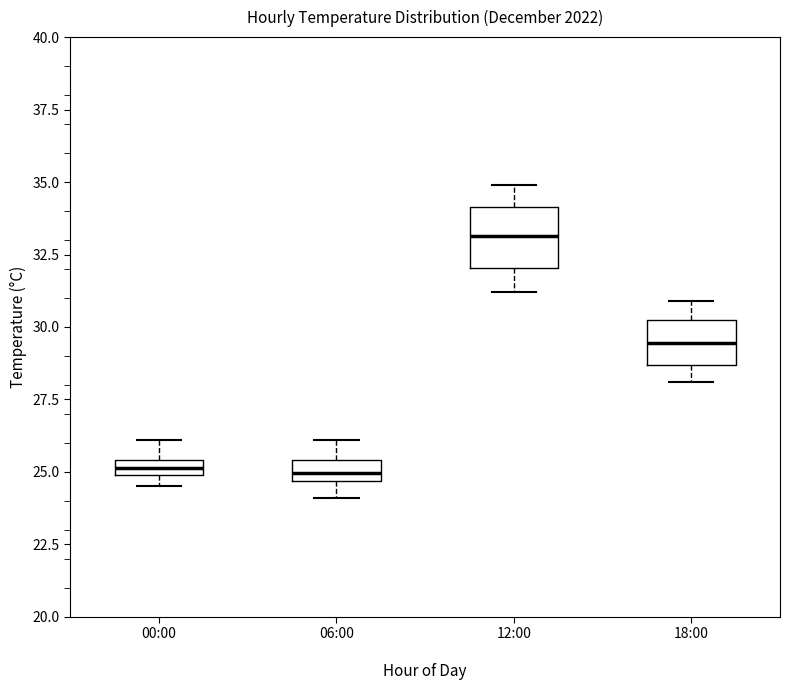

Comparing the boxes themselves (not the whiskers), which one is the tallest?

12:00